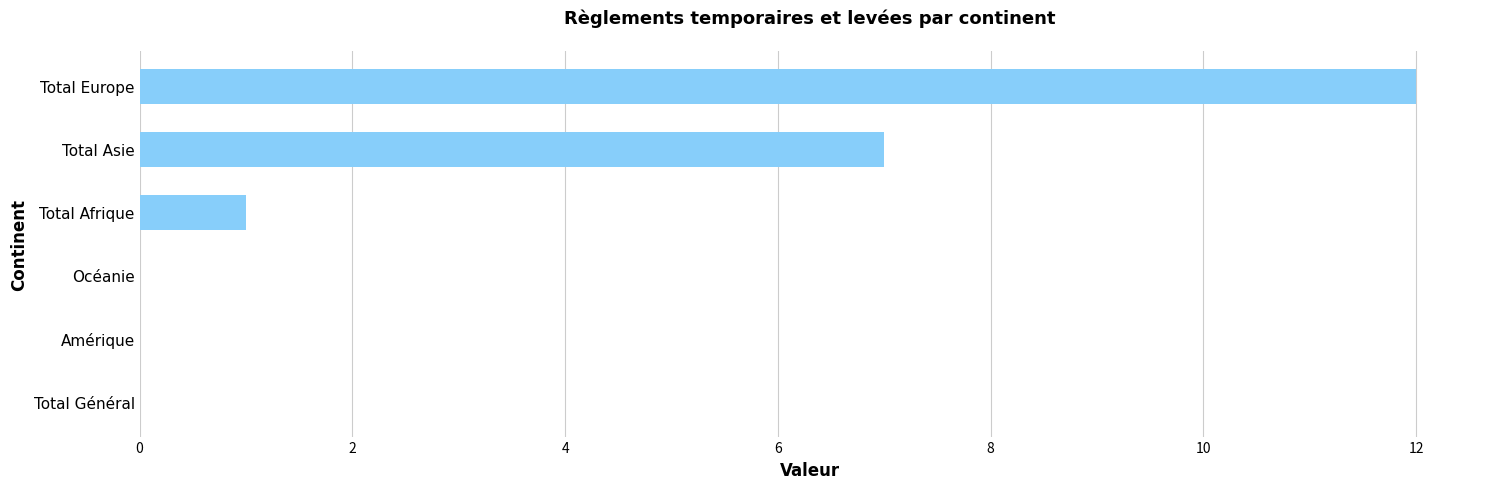

Where is the data nearest to the value 6?

Total Asie